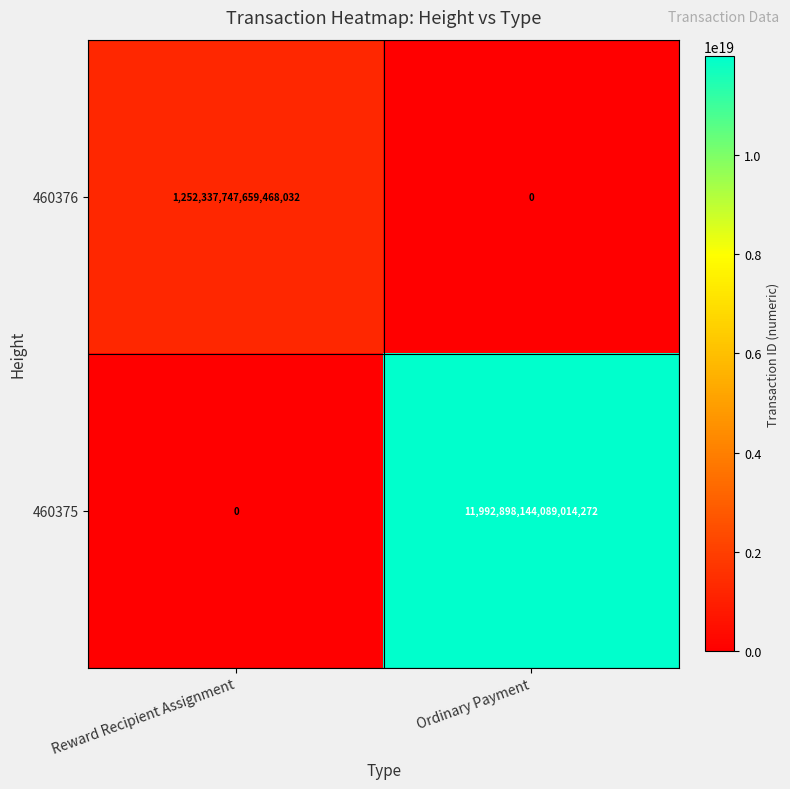

Between Reward Recipient Assignment and Ordinary Payment, which series saw the biggest shift?

460375